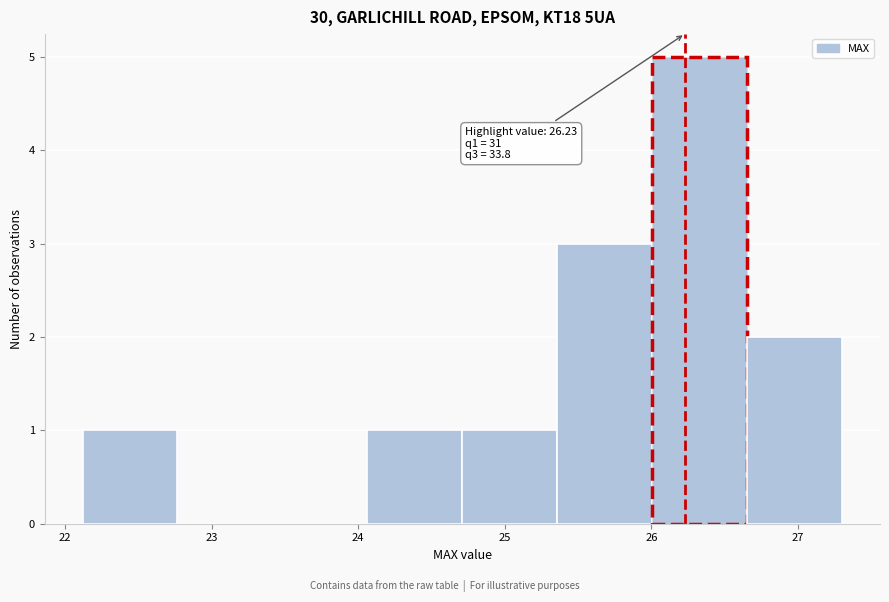

Which range on the x-axis has the tallest bar?

26.0 to 26.7